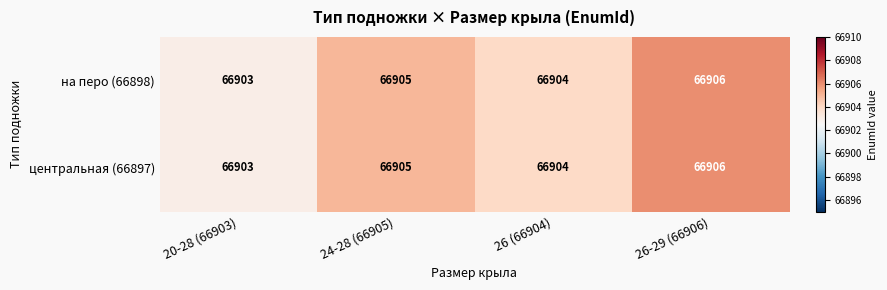

The на перо (66898) series shows 100489 at 24-28 (66905). True or false?

False